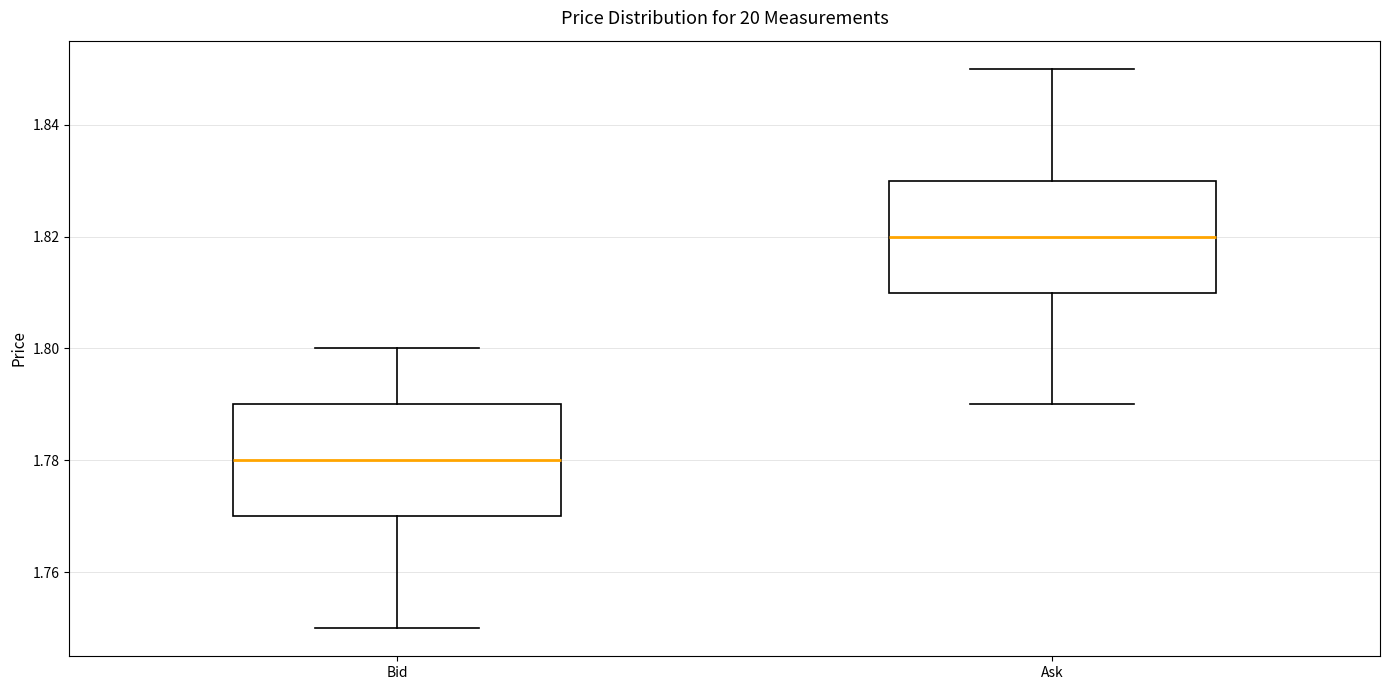

Reading left to right, transcribe this box plot: for each box, give where its median line is, the range the box spans, and where its two whiskers end, as read against the y-axis. The values are not printed on the chart, so give them approximately, as read against the axis.

Bid: median 1.78, box 1.77 to 1.79, whiskers 1.75 to 1.80
Ask: median 1.82, box 1.81 to 1.83, whiskers 1.79 to 1.85